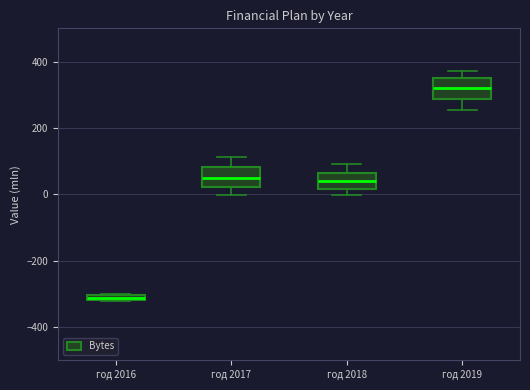

Which box's median line is the lowest?

год 2016